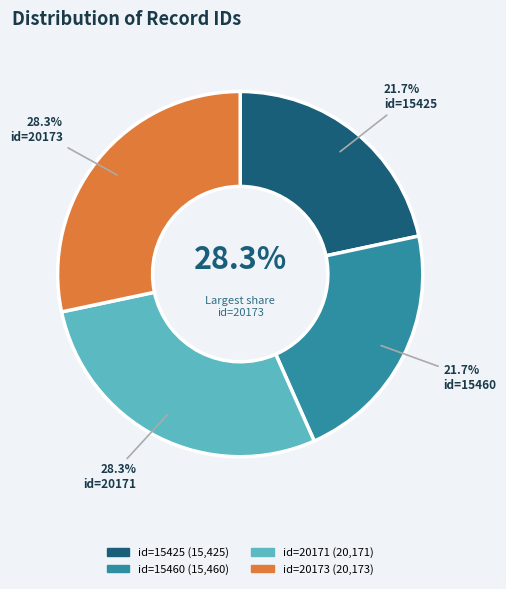

Which slice is the smallest?

Front Matter (2004-08-07, id=15425)